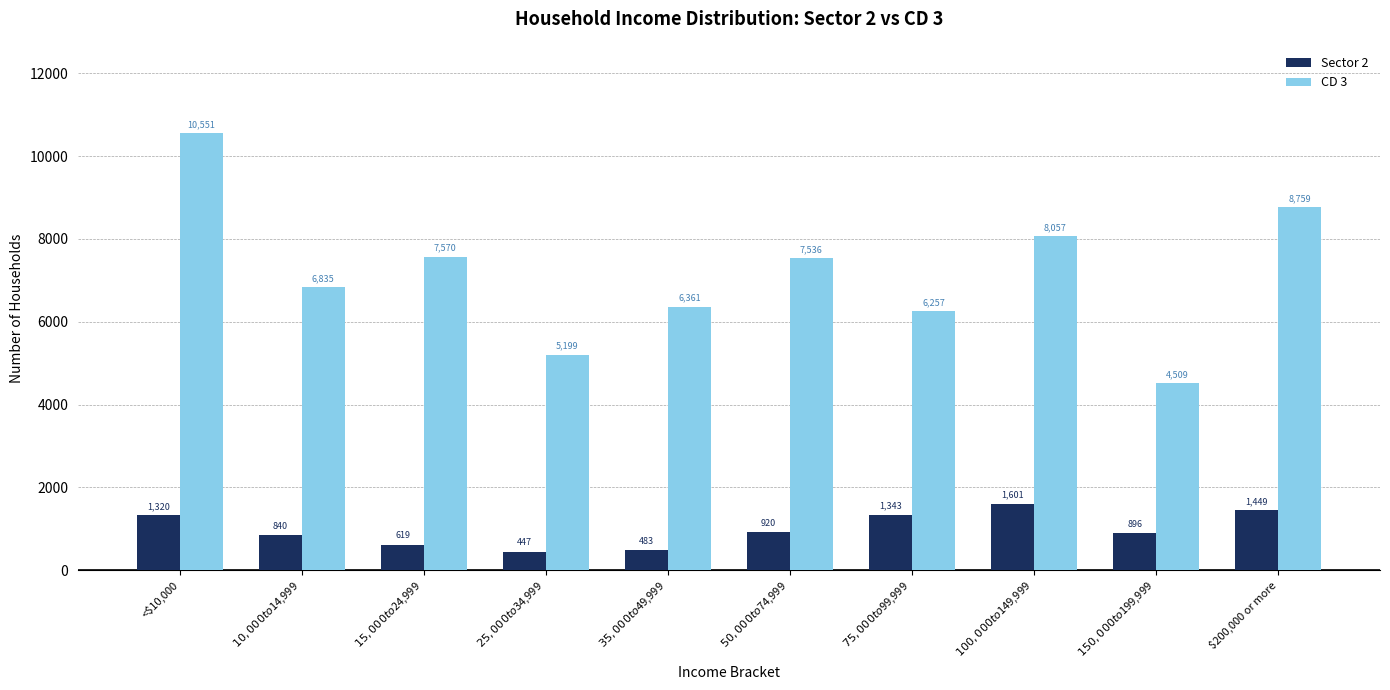

Reading right to left, list all the values displayed in this chart.

Sector 2: $200,000 or more=1449	$150,000 to $199,999=896	$100,000 to $149,999=1601	$75,000 to $99,999=1343	$50,000 to $74,999=920	$35,000 to $49,999=483	$25,000 to $34,999=447	$15,000 to $24,999=619	$10,000 to $14,999=840	<$10,000=1320
CD 3: $200,000 or more=8759	$150,000 to $199,999=4509	$100,000 to $149,999=8057	$75,000 to $99,999=6257	$50,000 to $74,999=7536	$35,000 to $49,999=6361	$25,000 to $34,999=5199	$15,000 to $24,999=7570	$10,000 to $14,999=6835	<$10,000=10551